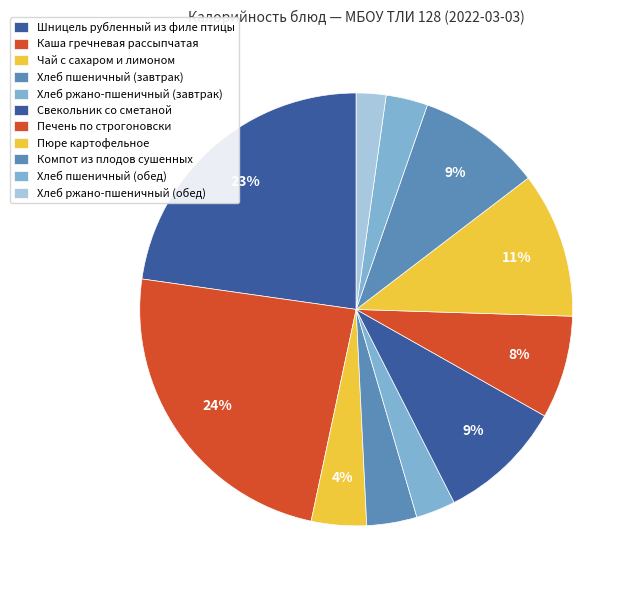

Does any single category account for the majority?

No